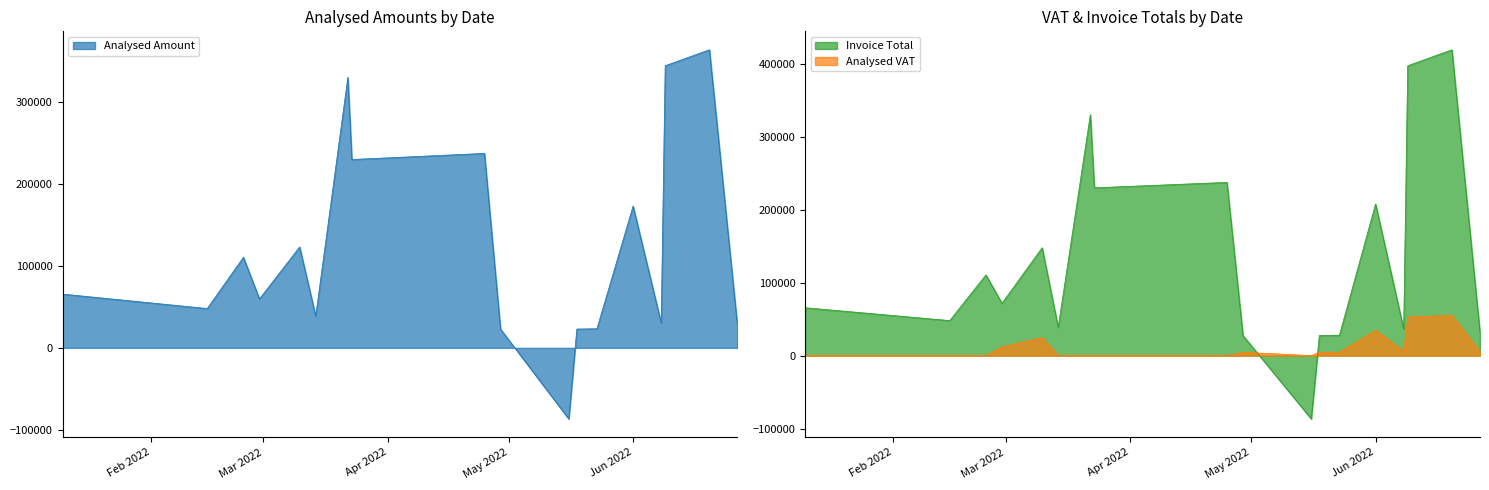

Is it true that Analysed VAT equals 35339.0 at 2022-02-15?

False